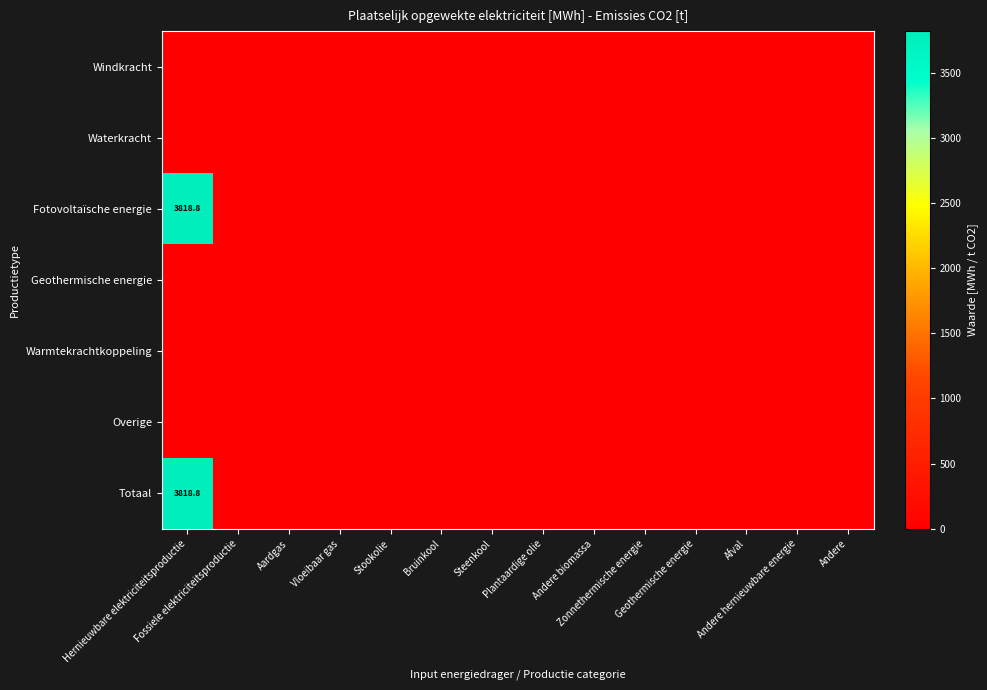

Which has a higher value, Bruinkool or Aardgas?

Bruinkool